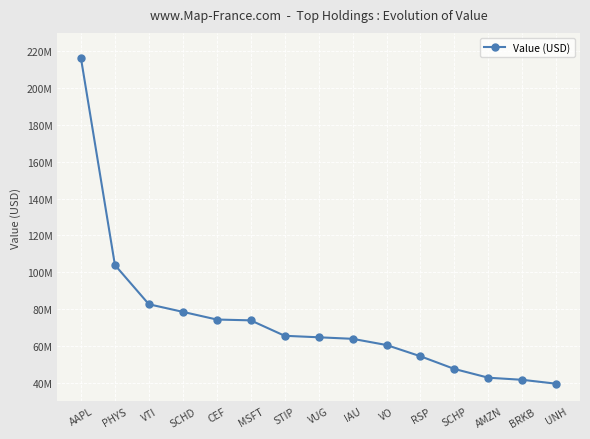

Is this an area chart (filled region under the line)?

No